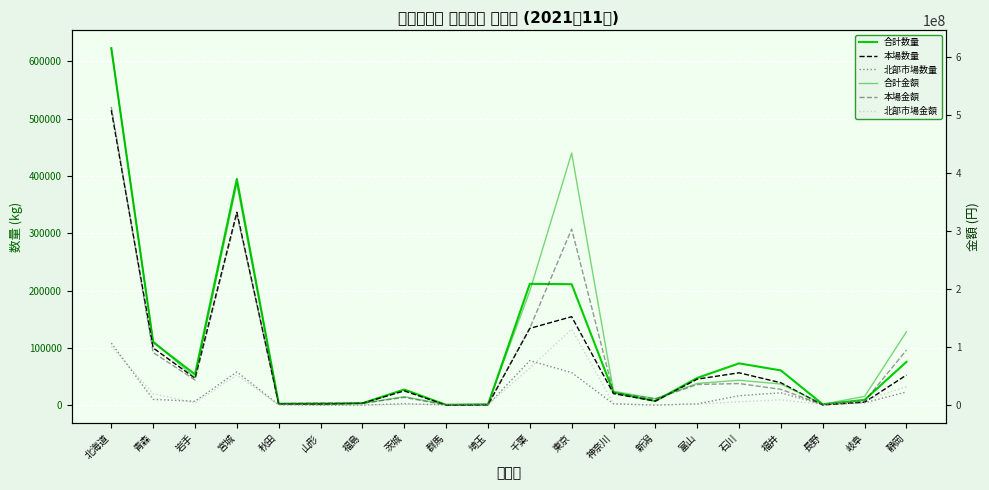

Which category has the highest value across all series?

北海道